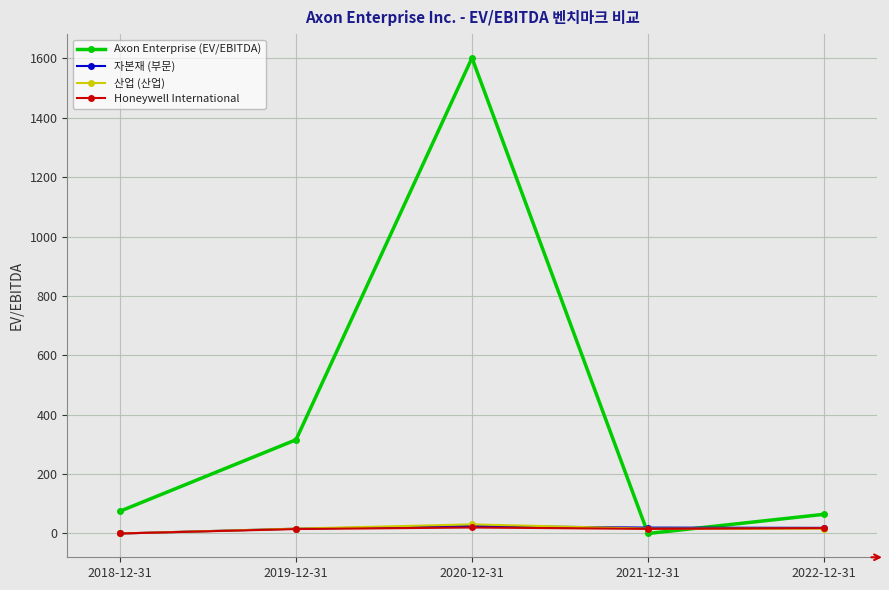

At how many categories does at least one series exceed 1064?

1